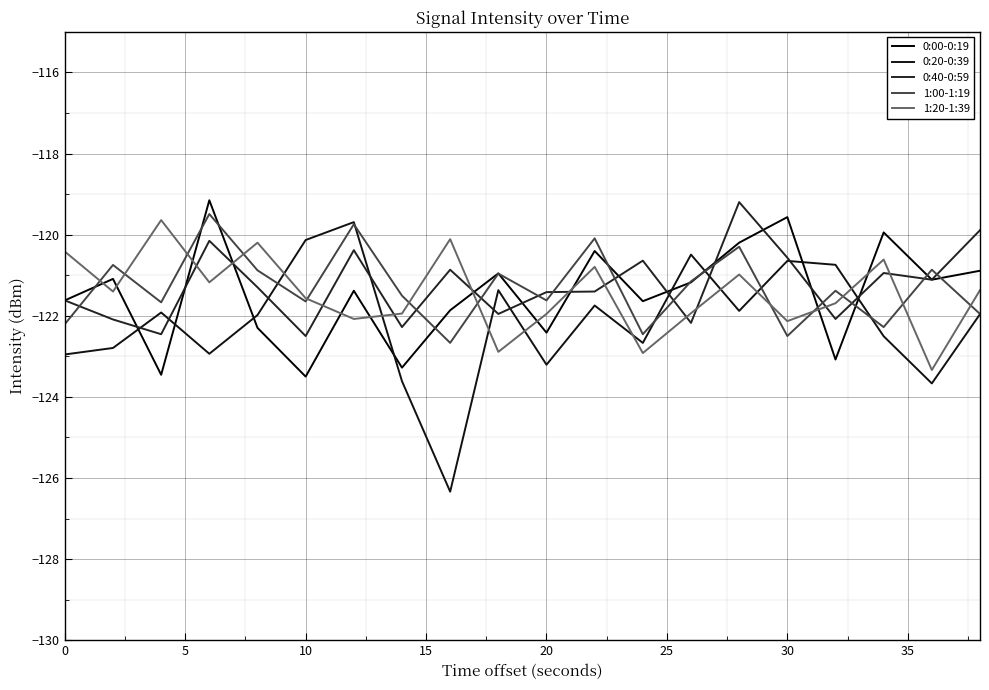

How many lines are shown in the chart?

5